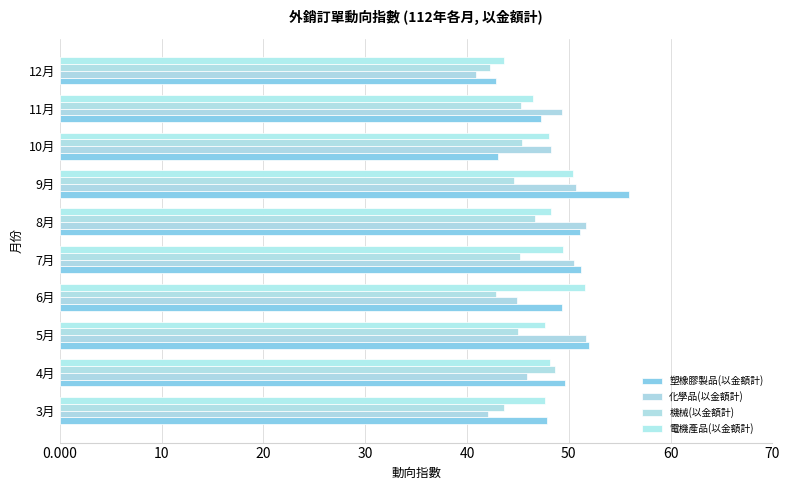

How many data points does each series have?

10